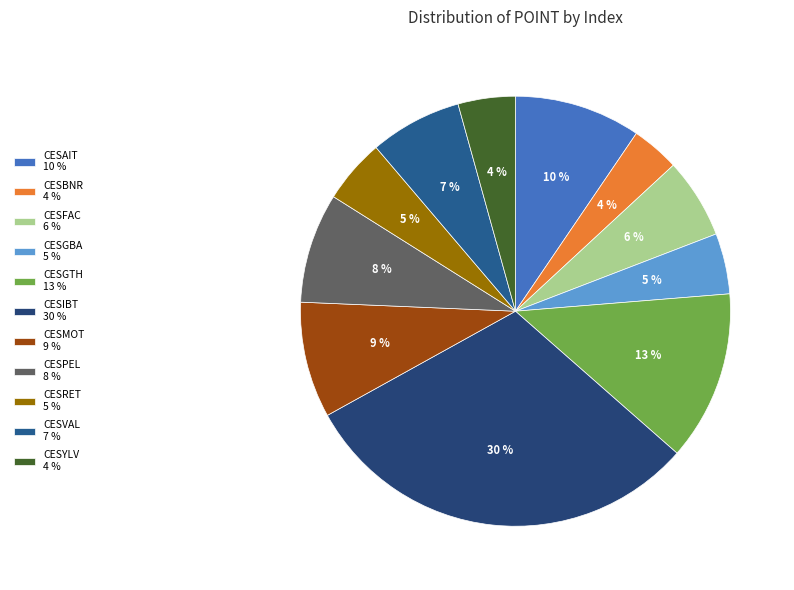

How many segments does this pie chart have?

11